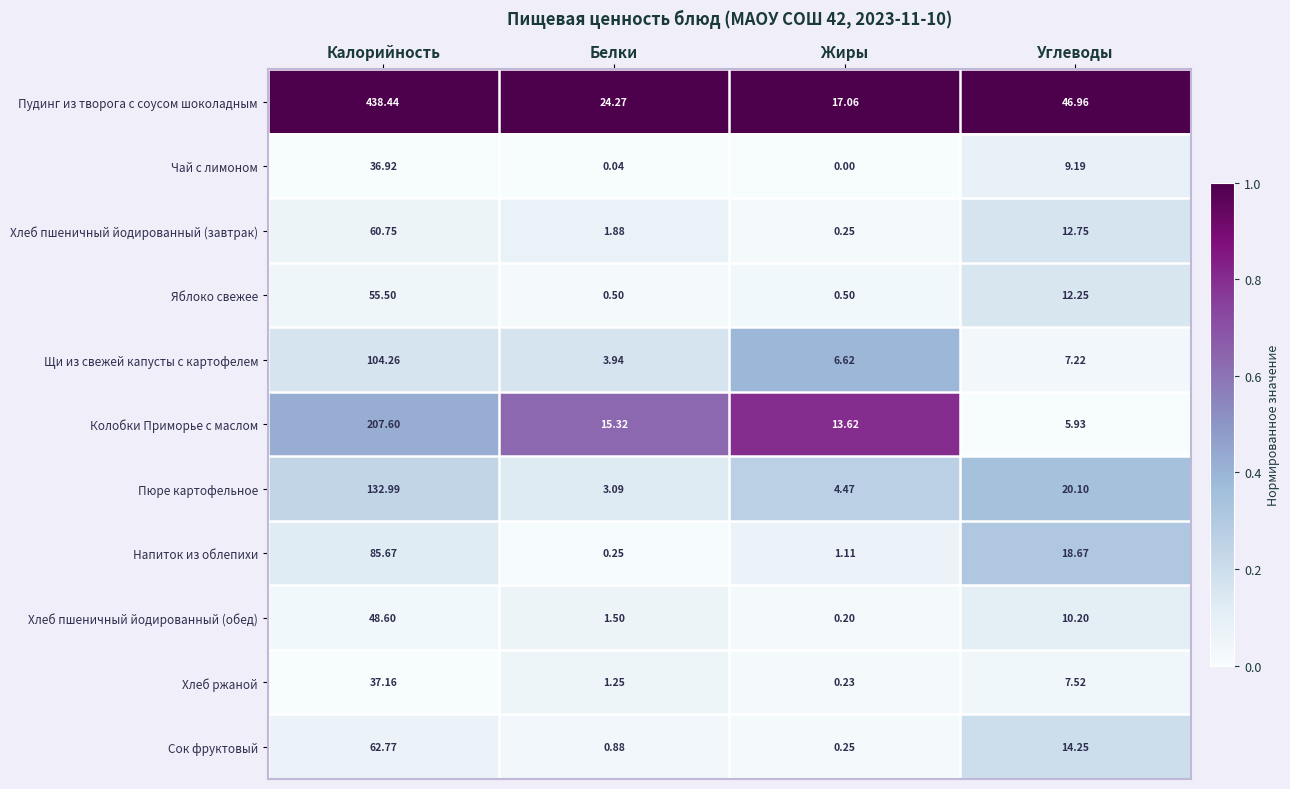

At which label is Щи из свежей капусты с картофелем closest to 54?

Углеводы